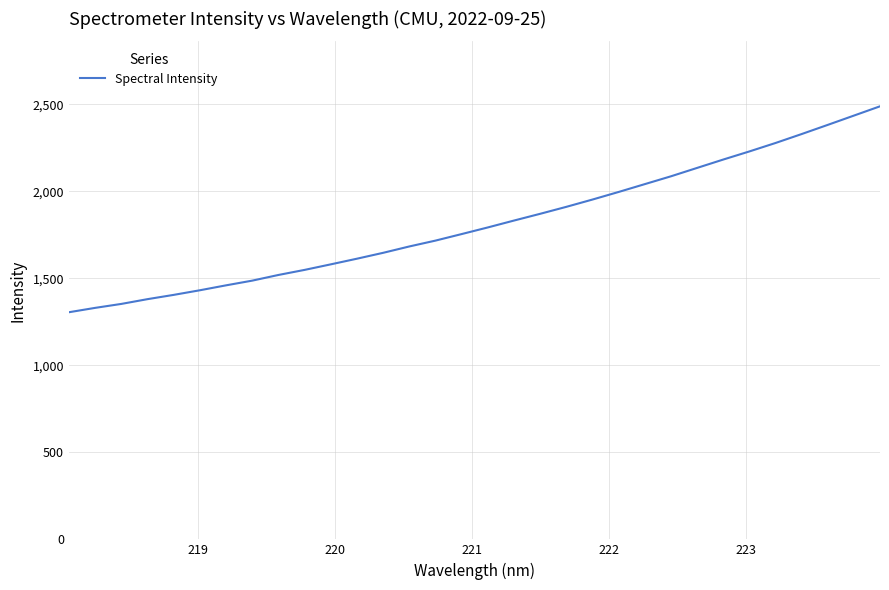

What is the difference between the maximum and minimum values?

1183.7